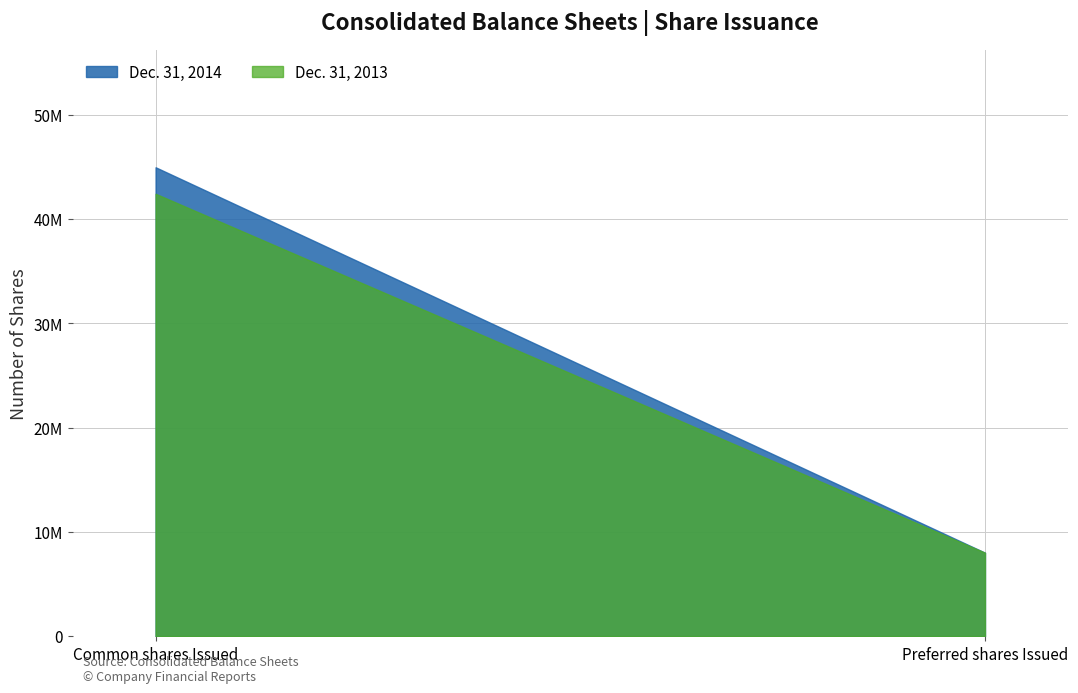

What is the sum of all Dec. 31, 2013 values?

50418326